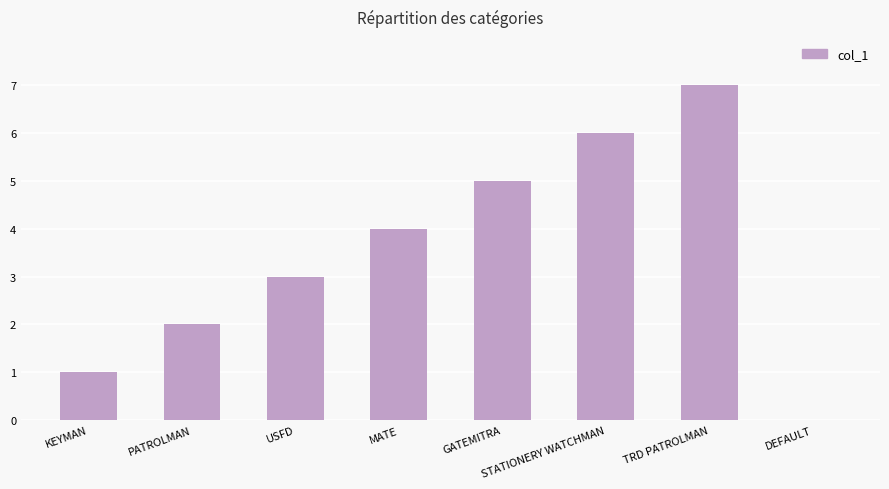

What is the sum of all values?

28